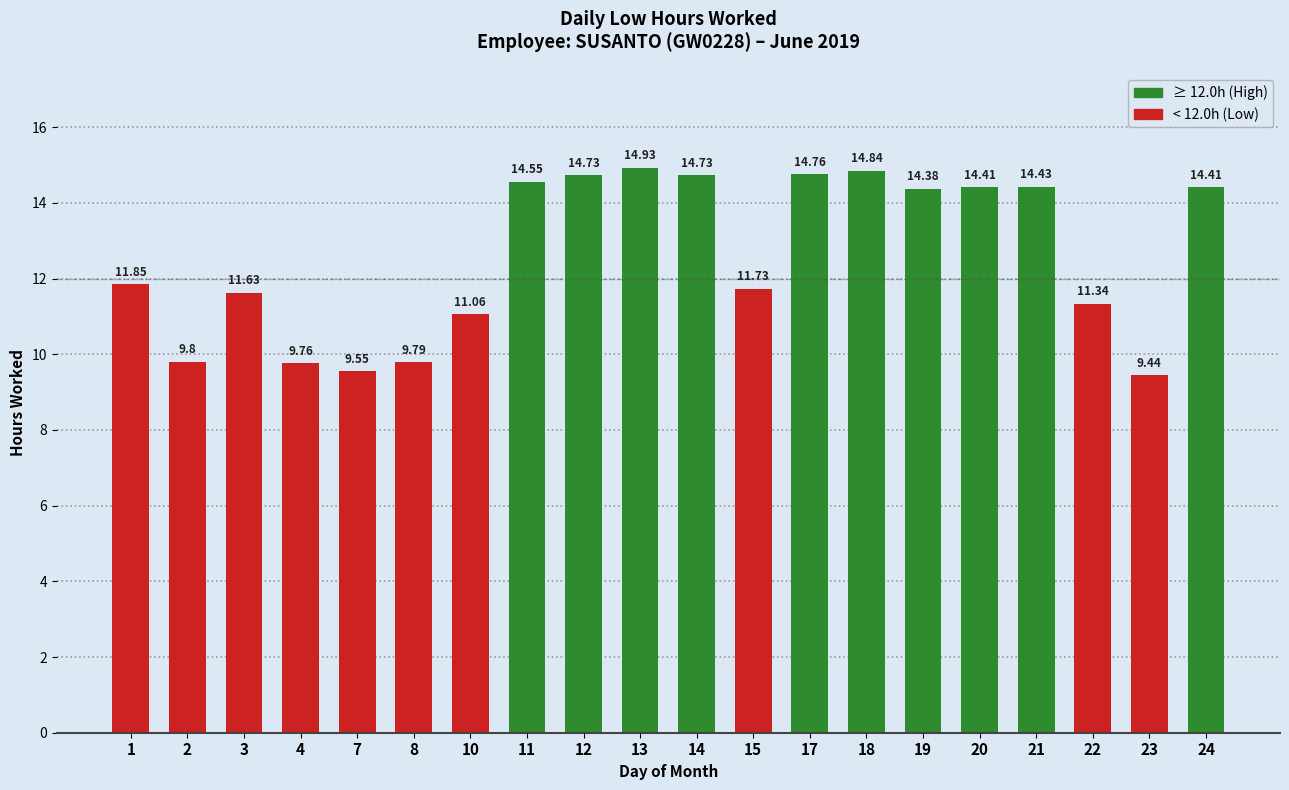

The chart shows a value of 11.7 at 15. True or false?

True